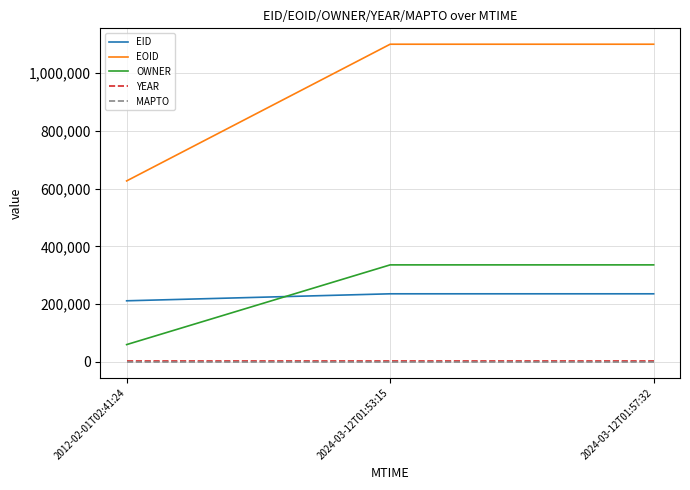

Is the value of EOID at 2024-03-12T01:53:15 greater than the value of OWNER at 2024-03-12T01:57:32?

Yes